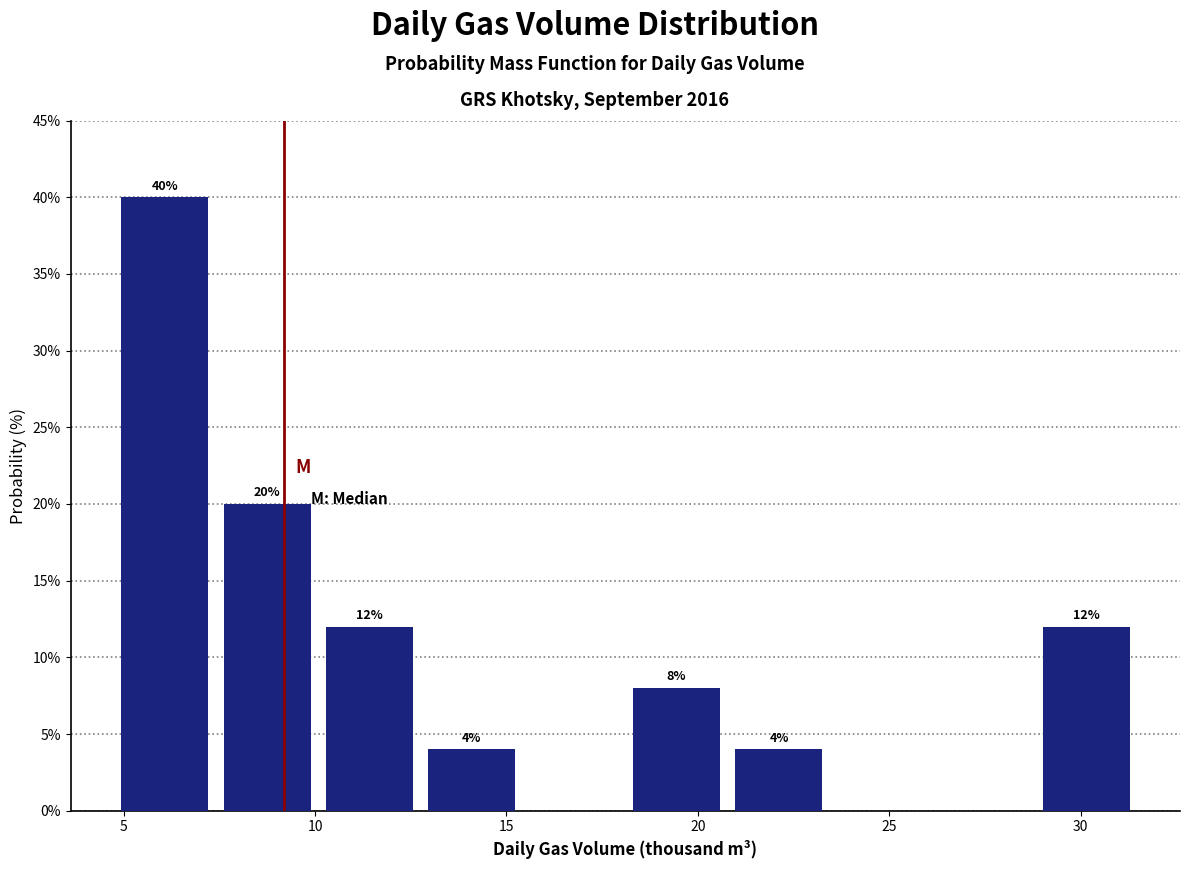

Over which range of the x-axis is the bar tallest?

4.5 to 7.5